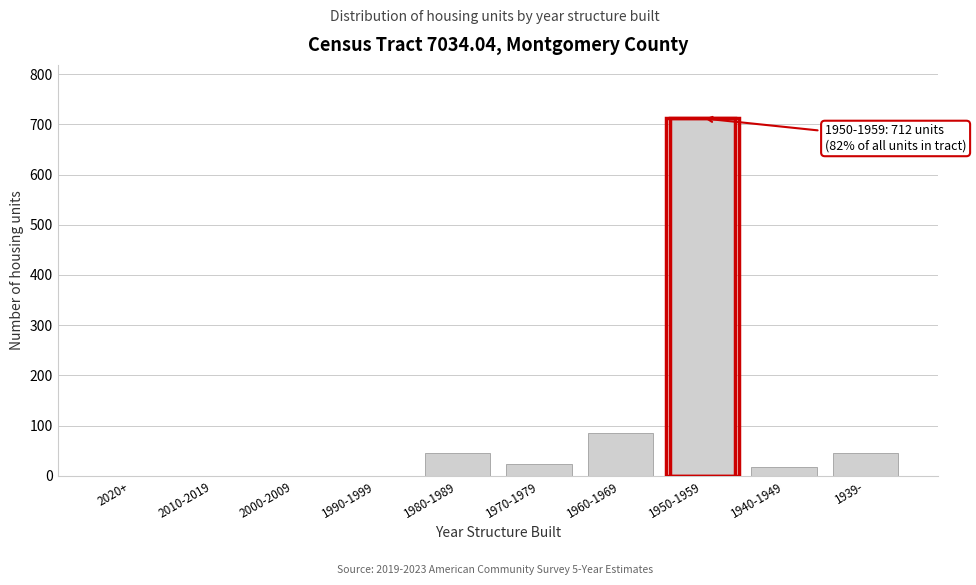

What is the change in value from 2020+ to 1960-1969?

+85